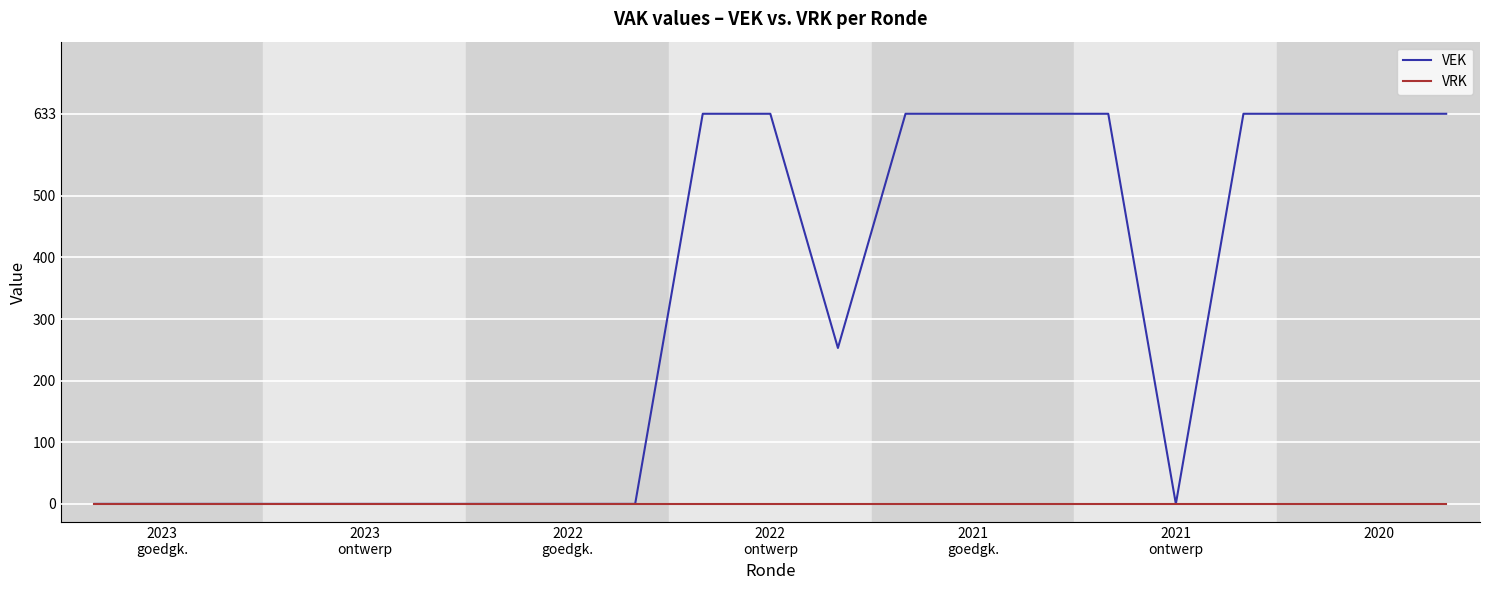

List the series in order of their peak value, lowest first.

VRK, VEK